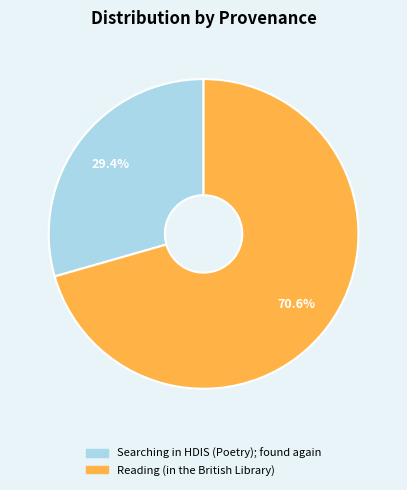

What percentage is NOT represented by Searching in HDIS (Poetry); found again?

70.6%